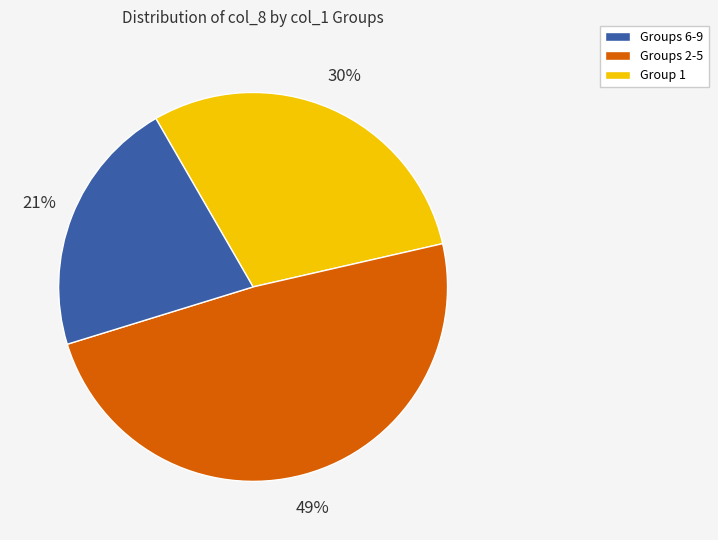

Does any single category account for the majority?

No